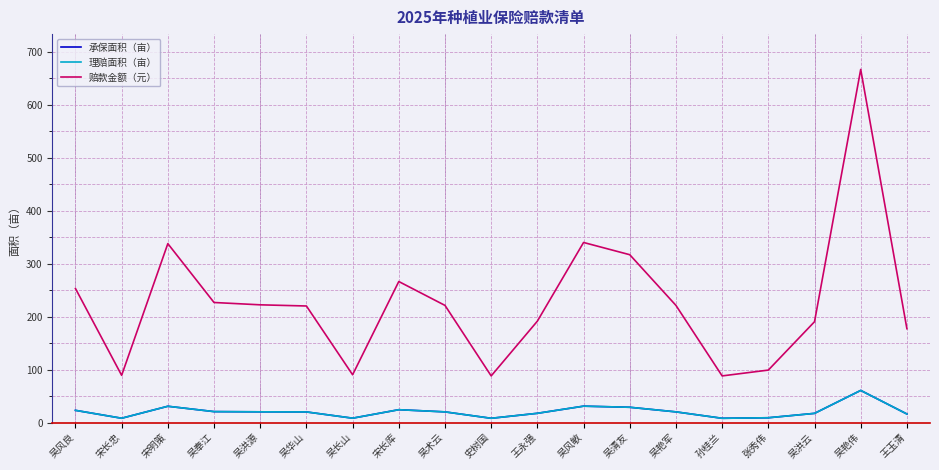

Which series has the largest total across all categories?

赔款金额（元）